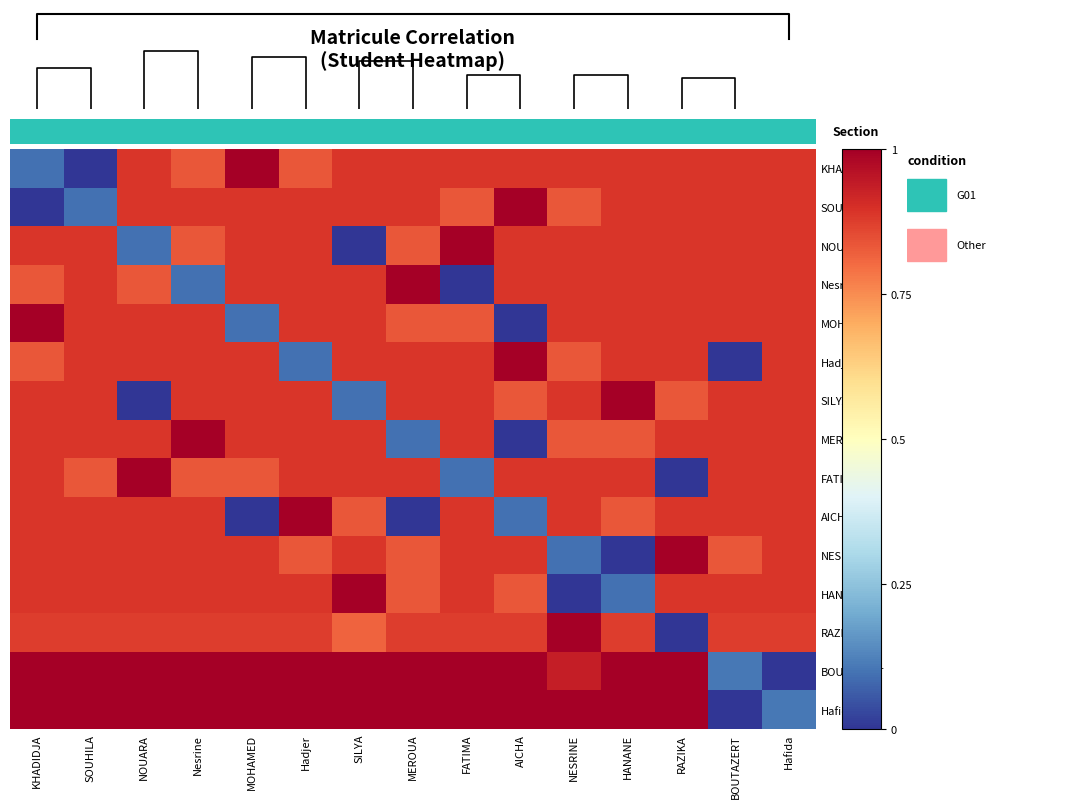

At which label is RAZIKA closest to 0?

RAZIKA